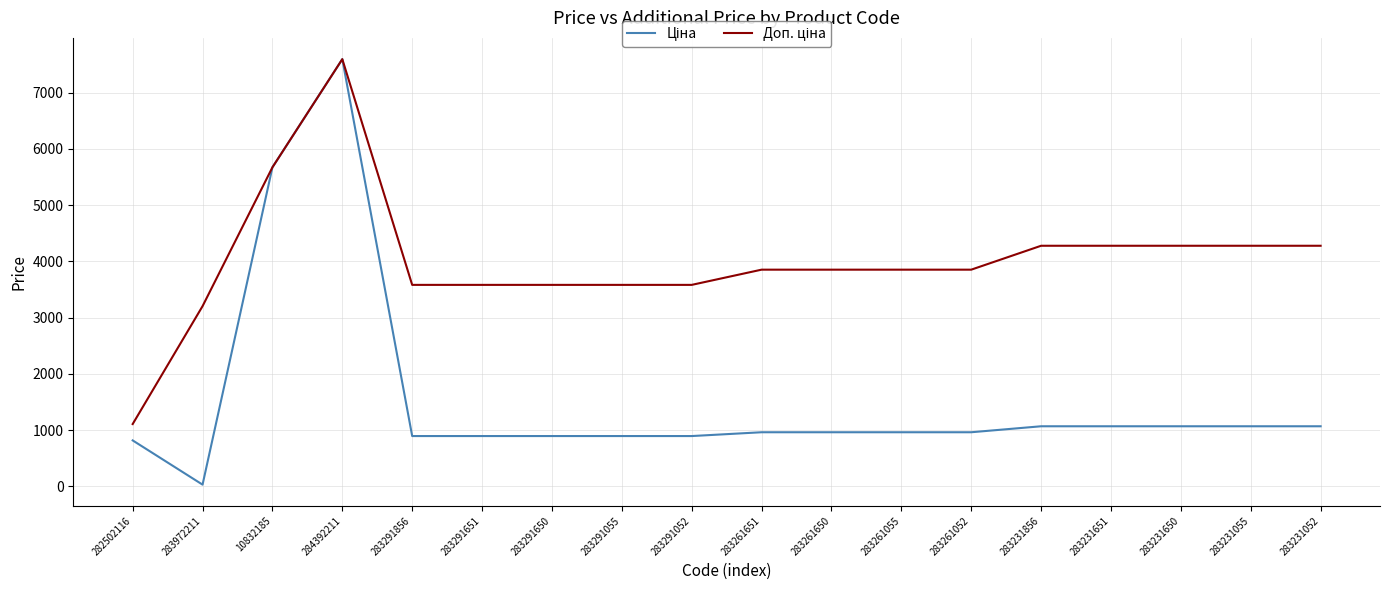

What is the spread (max minus min) of values at 283231856?

3209.3